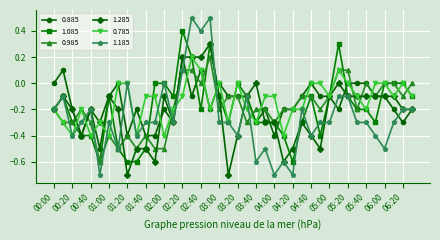

What is the maximum value shown in the chart?

0.5